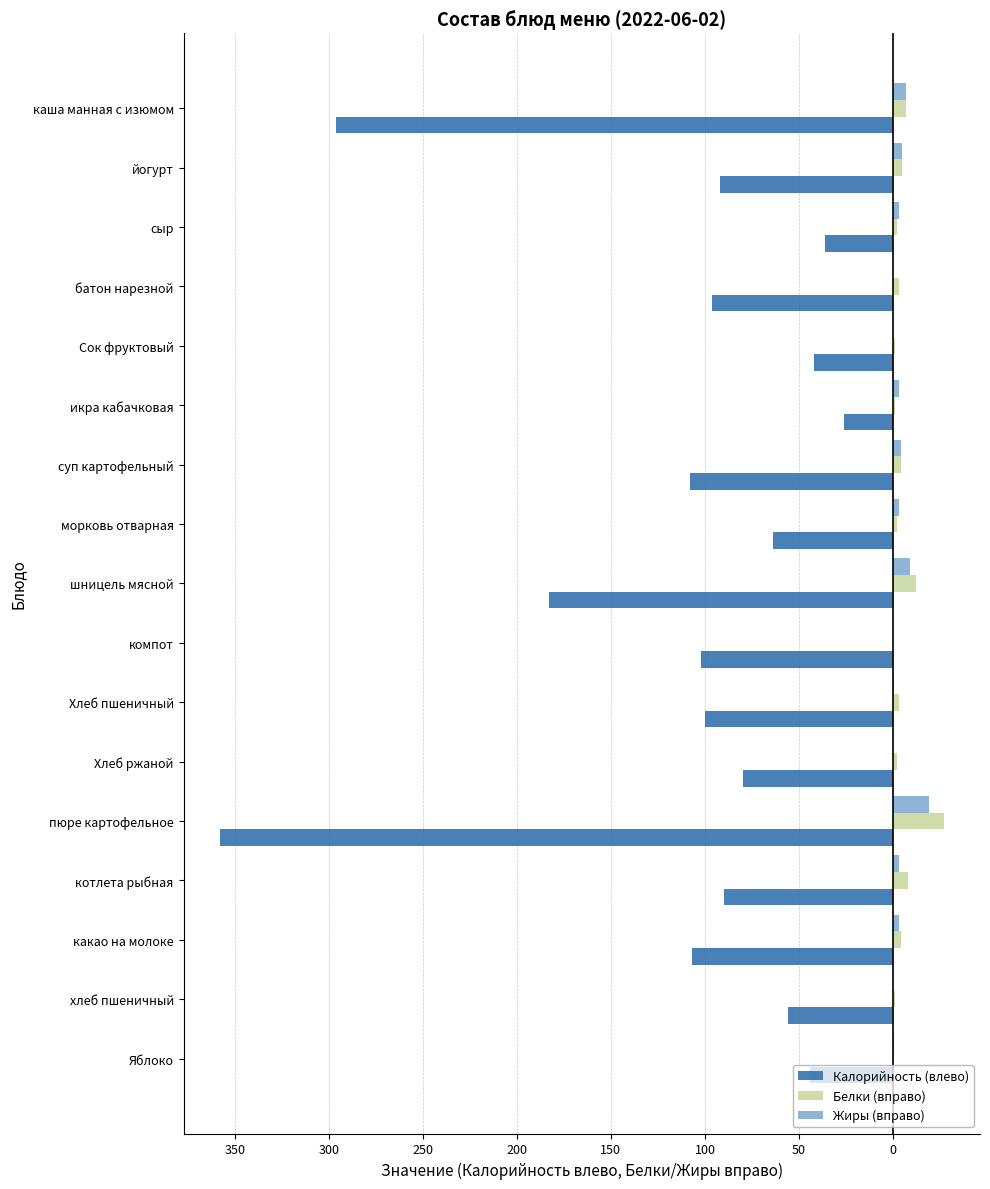

What are all the series names shown in the legend?

Калорийность (влево), Белки (вправо), Жиры (вправо)